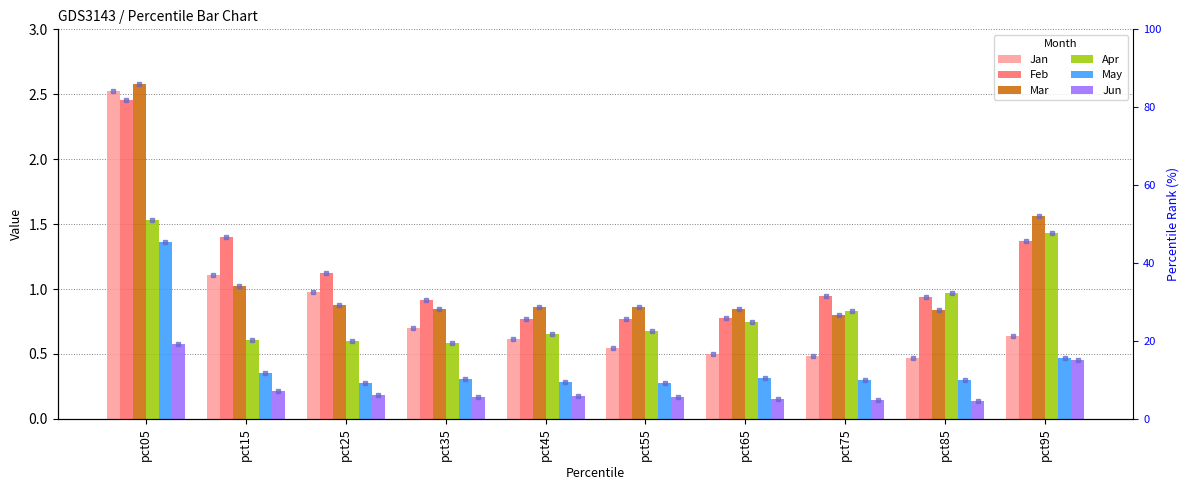

What is the sum of the Mar values at pct65 and pct95?

2.4